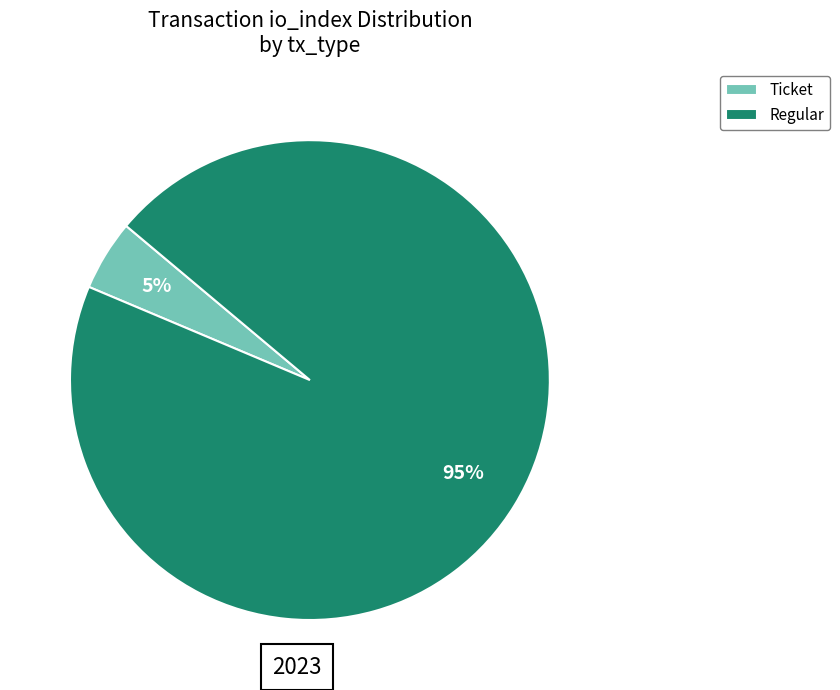

Which category accounts for the majority?

Regular